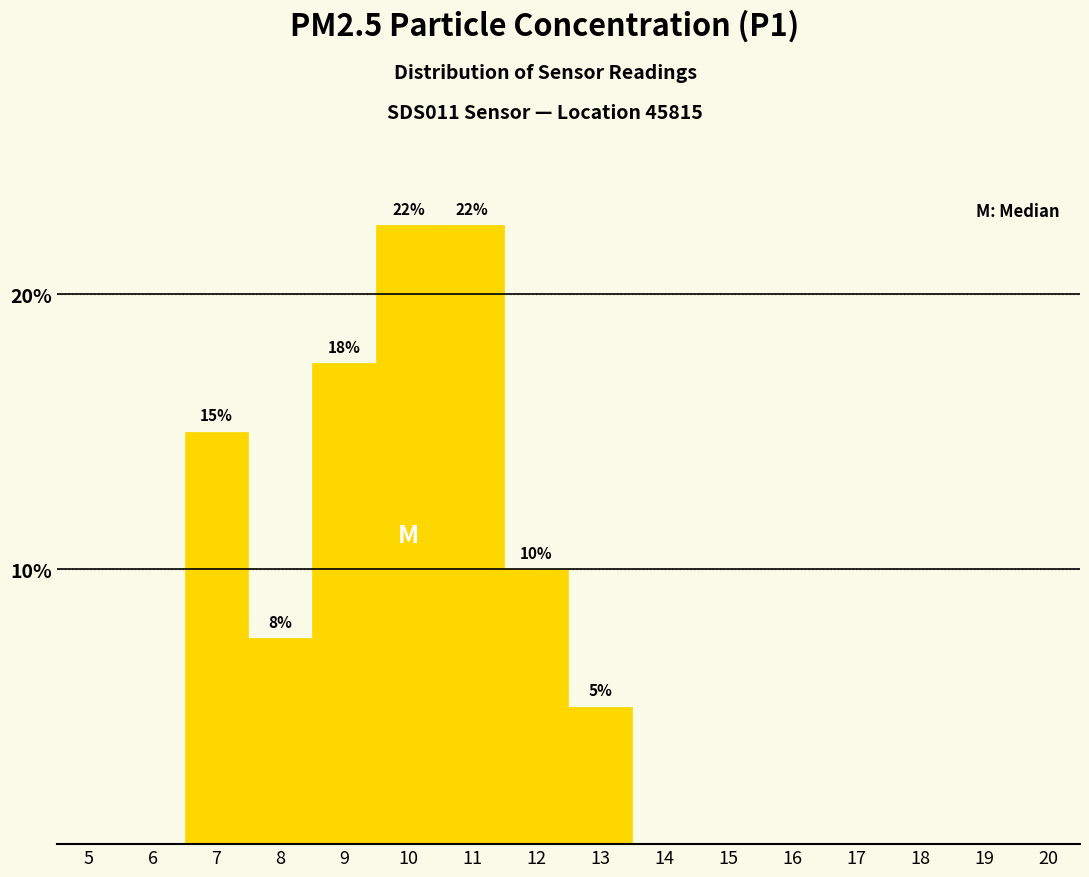

Reading left to right, what are all the values shown in this chart?

5=0.0	6=0.0	7=15.0	8=7.5	9=17.5	10=22.5	11=22.5	12=10.0	13=5.0	14=0.0	15=0.0	16=0.0	17=0.0	18=0.0	19=0.0	20=0.0